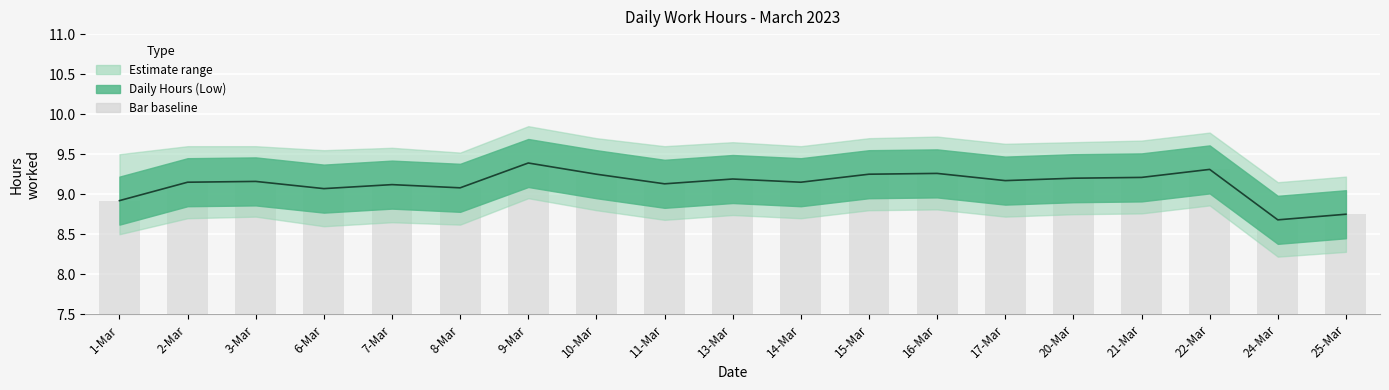

Which has a higher value, 7-Mar or 17-Mar?

17-Mar